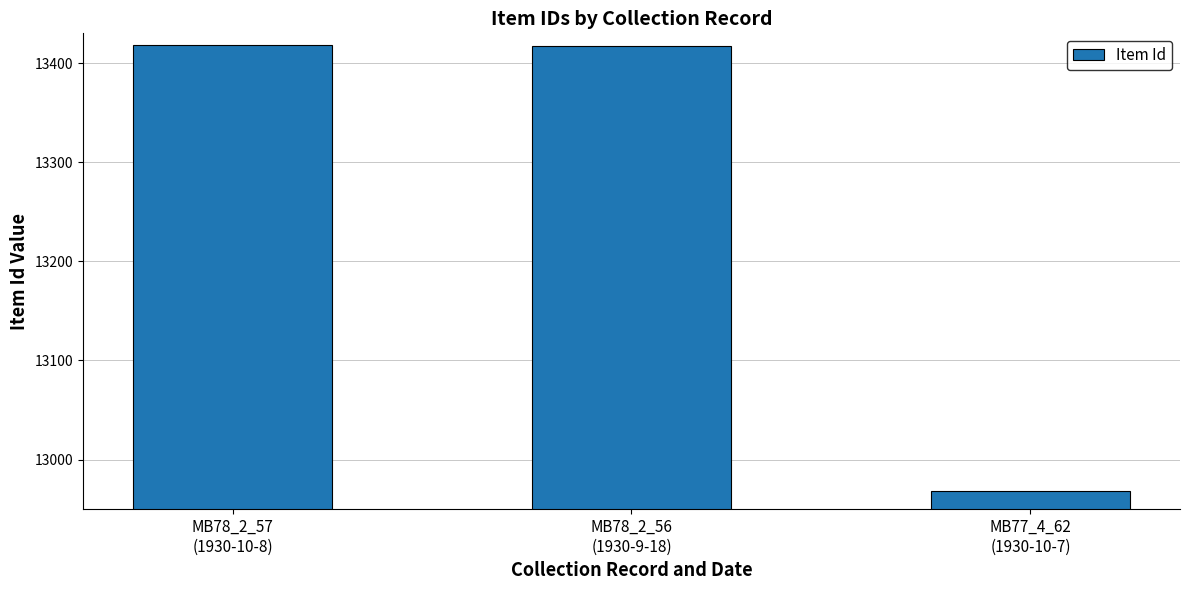

What is the value of the 3rd bar from the left?

12968